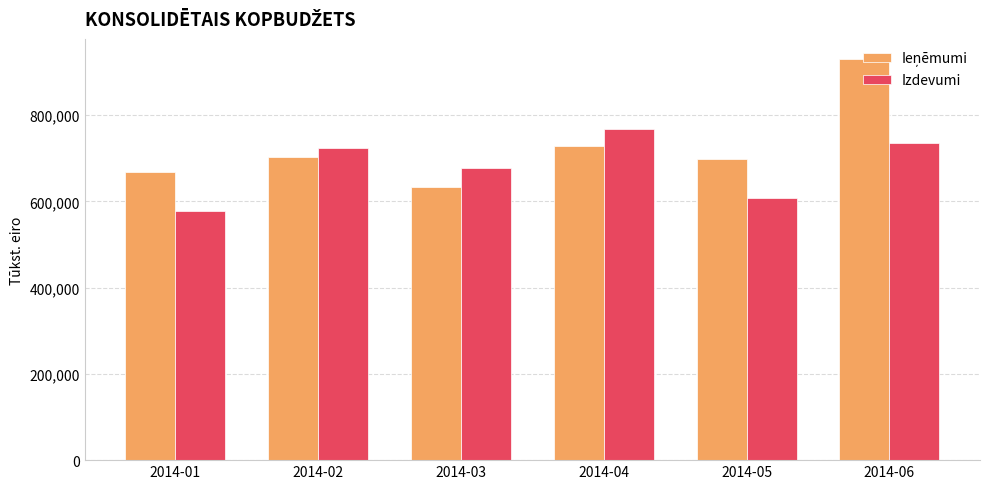

What is the sum of all Izdevumi values?

4087632.6